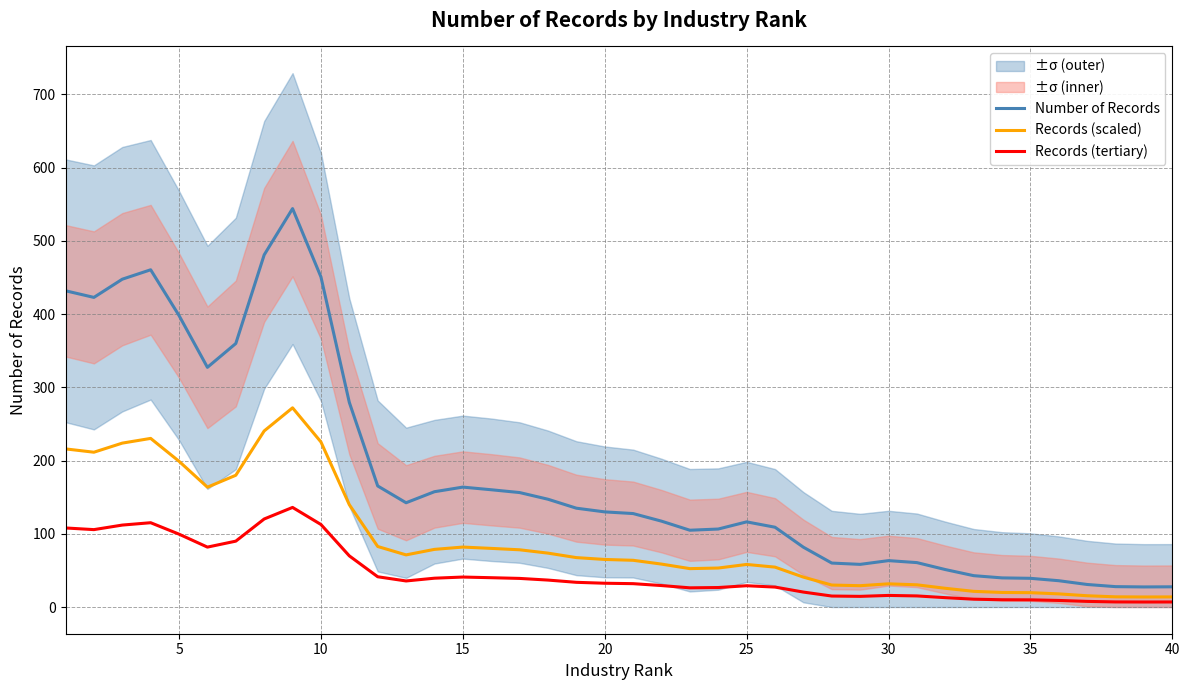

True or false: Records (tertiary) and Number of Records intersect in this chart.

False